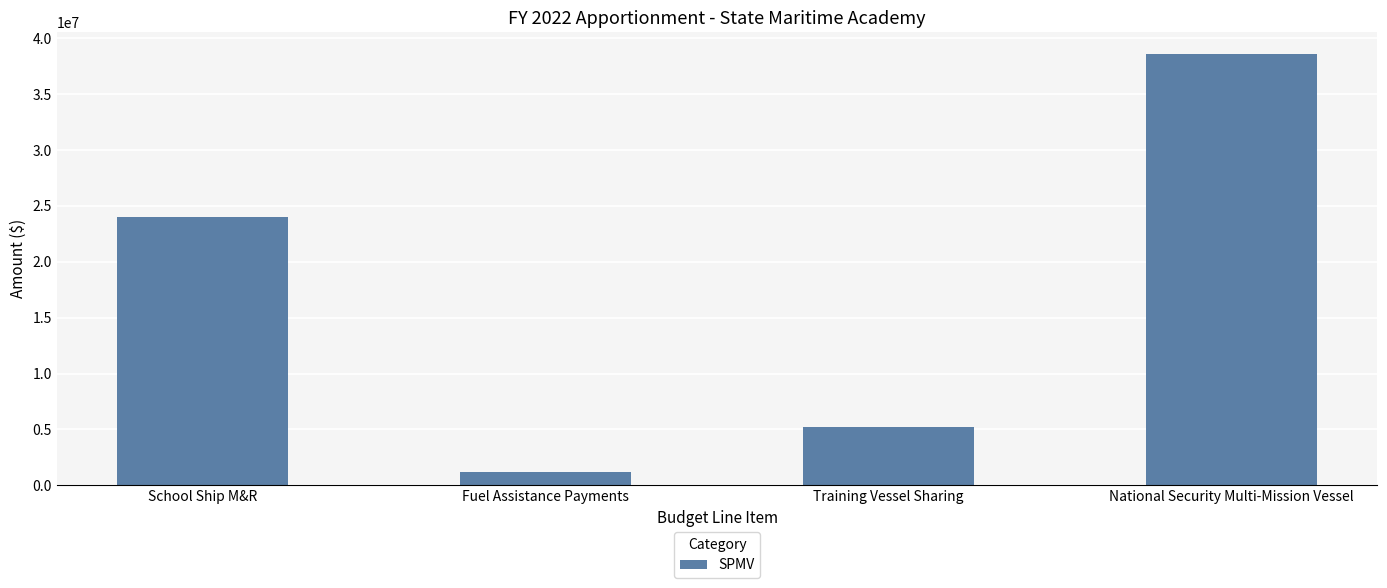

Rank the categories by value from lowest to highest.

Fuel Assistance Payments, Training Vessel Sharing, School Ship M&R, National Security Multi-Mission Vessel